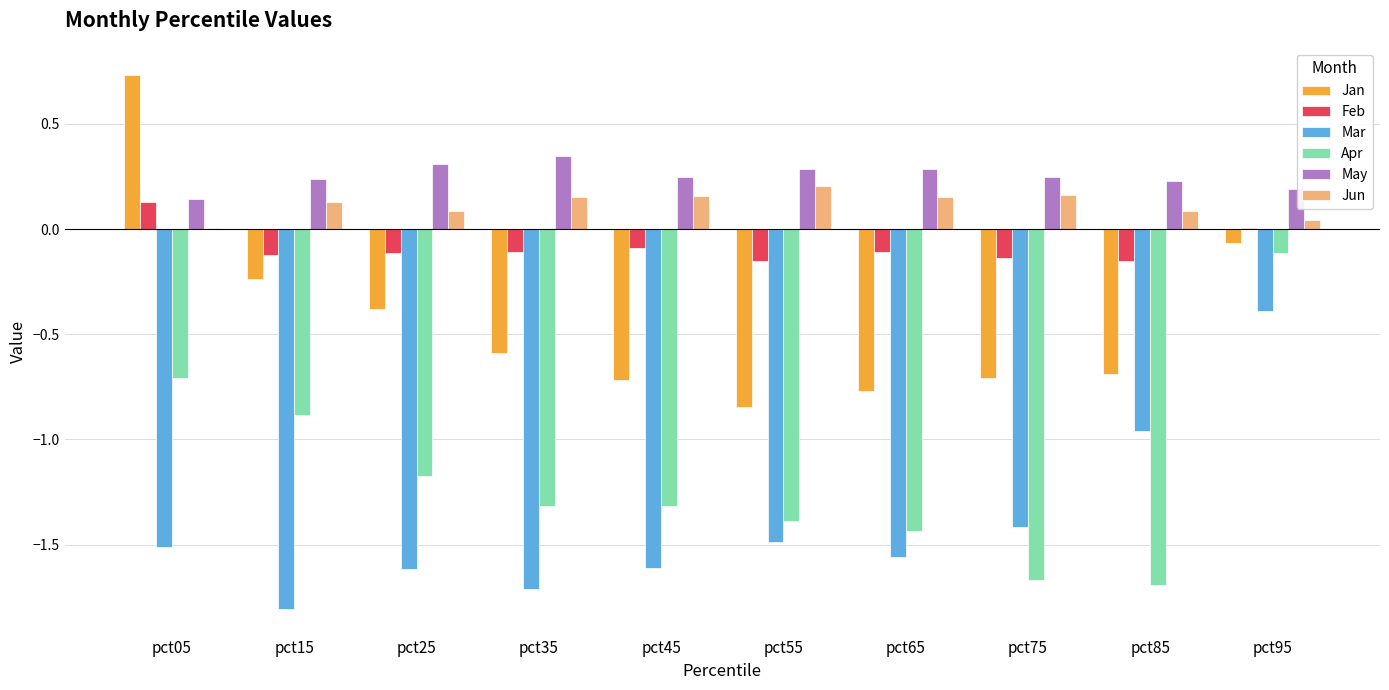

Which series has the largest total across all categories?

May